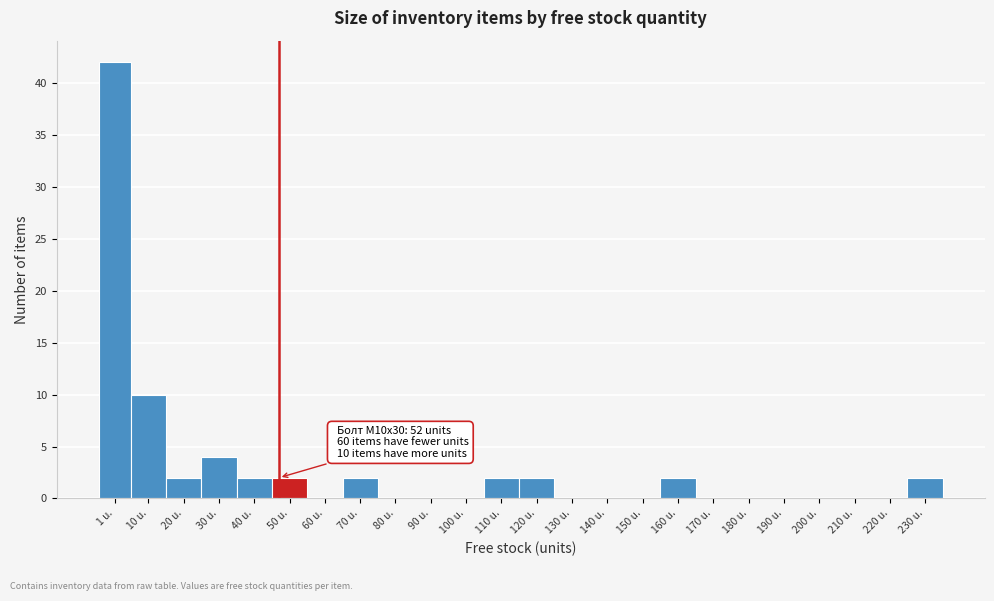

Reading right to left, what are all the values shown in this chart?

230 u.=2	220 u.=0	210 u.=0	200 u.=0	190 u.=0	180 u.=0	170 u.=0	160 u.=2	150 u.=0	140 u.=0	130 u.=0	120 u.=2	110 u.=2	100 u.=0	90 u.=0	80 u.=0	70 u.=2	60 u.=0	50 u.=2	40 u.=2	30 u.=4	20 u.=2	10 u.=10	1 u.=42